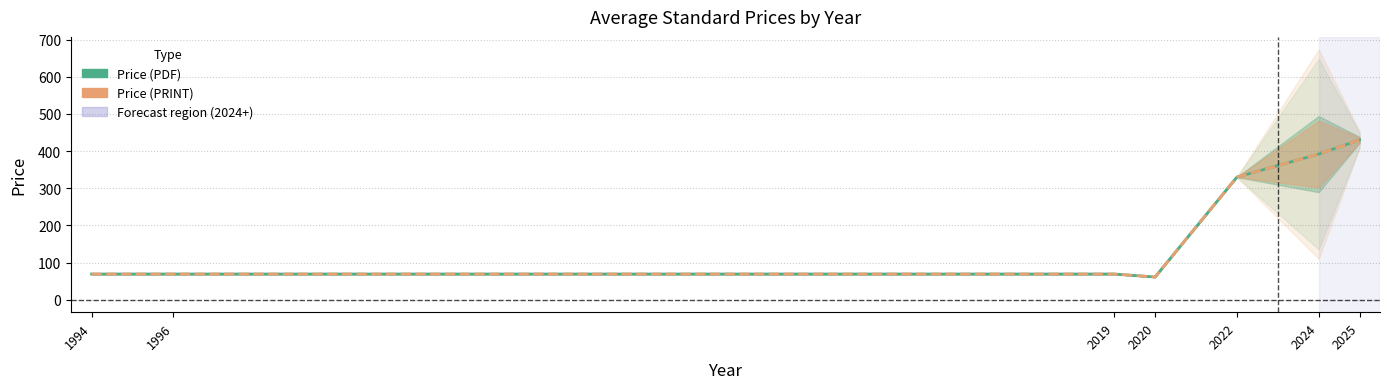

True or false: Price (PRINT) and Price (PDF) cross at least once.

False